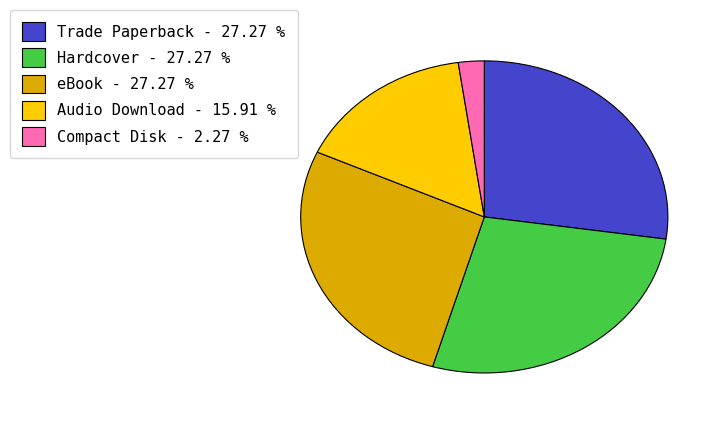

What is the ratio of the value at Audio Download to the value at Compact Disk?

7.0